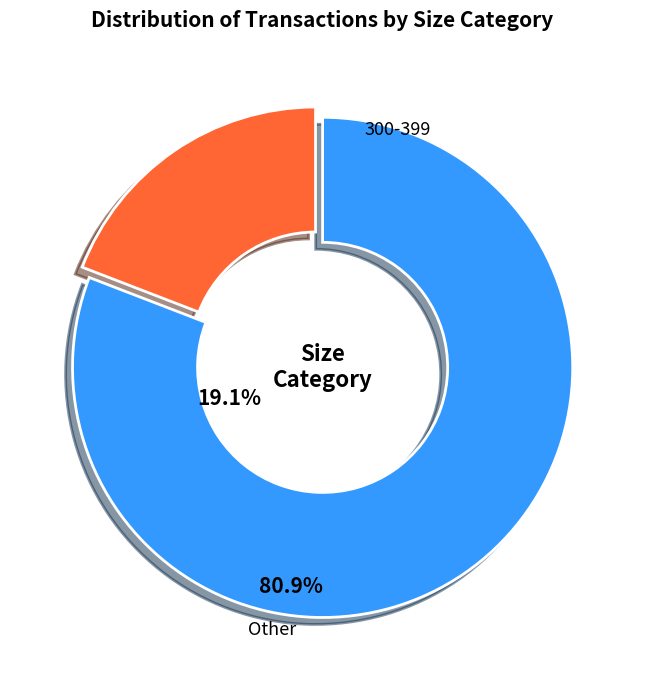

Is there a majority slice in this chart?

Yes